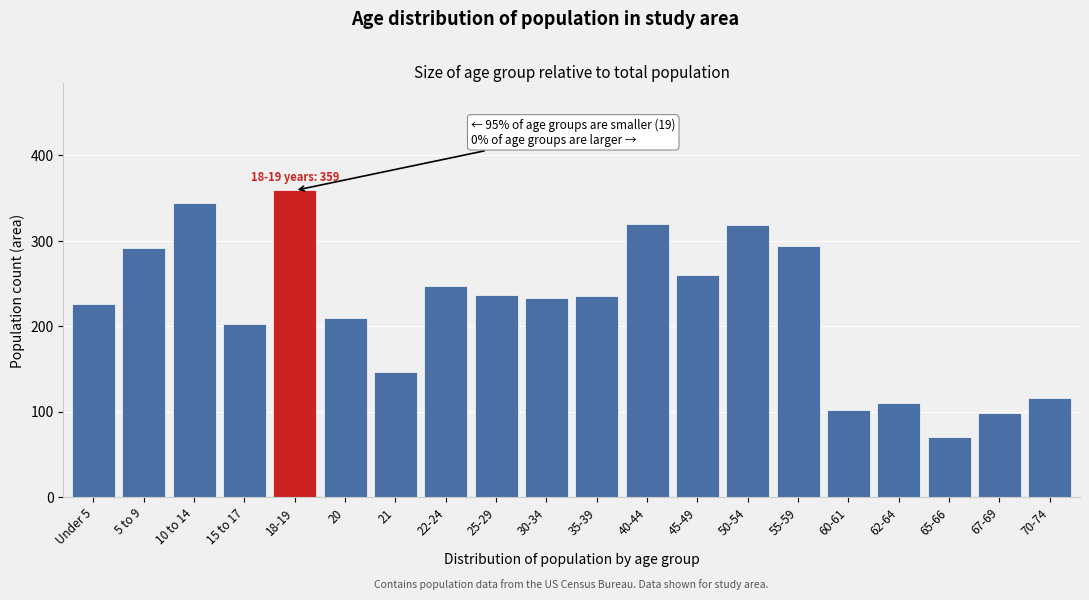

What is the maximum value shown in the chart?

359